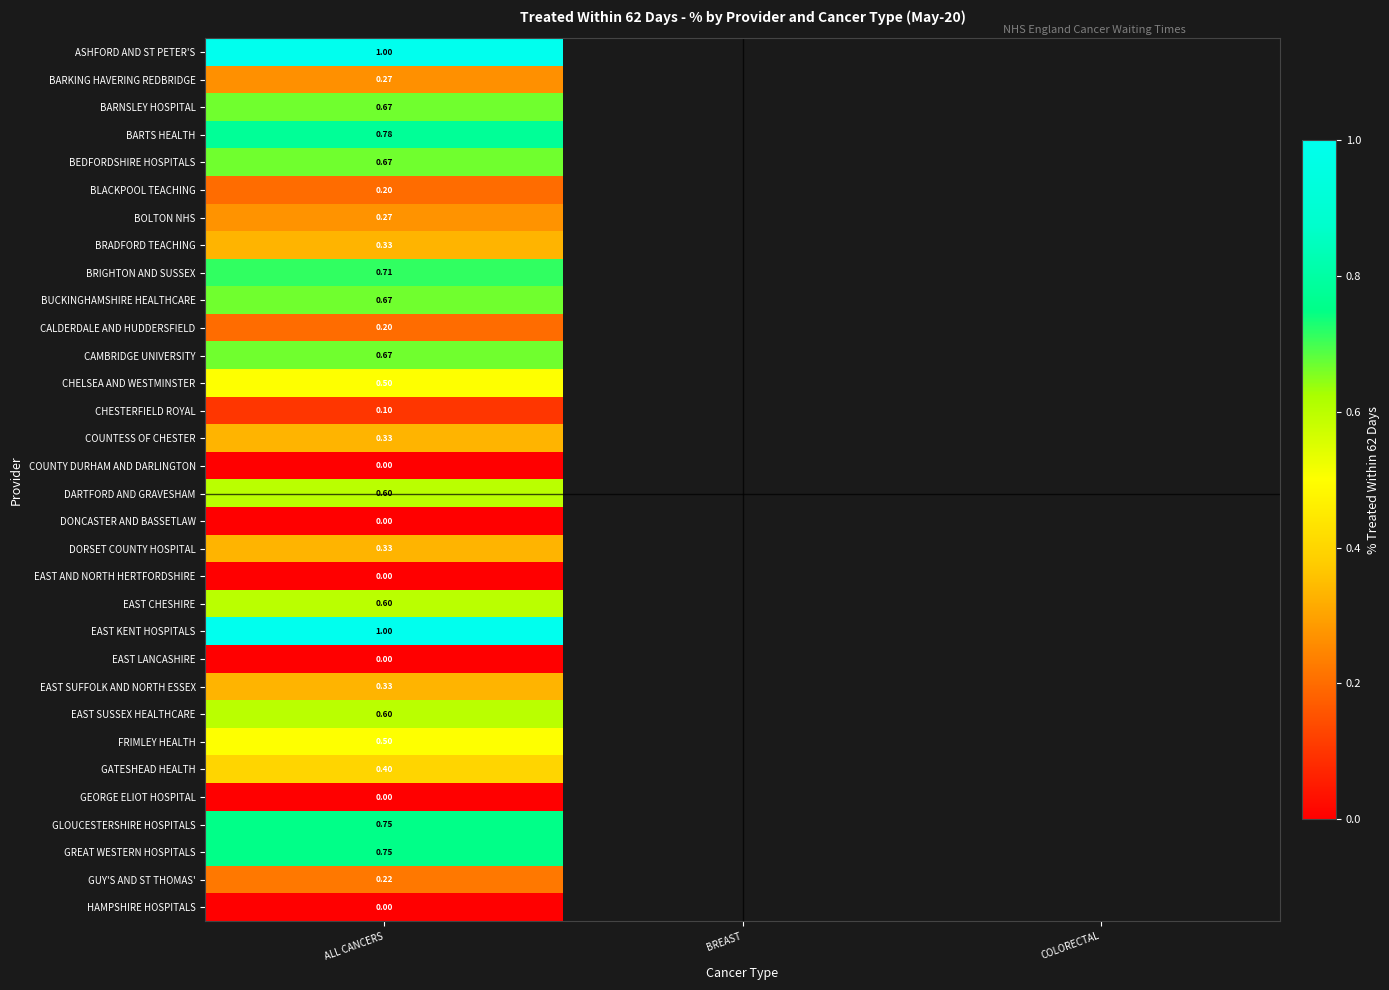

Rank the categories by EAST AND NORTH HERTFORDSHIRE value from highest to lowest.

ALL CANCERS, BREAST, COLORECTAL